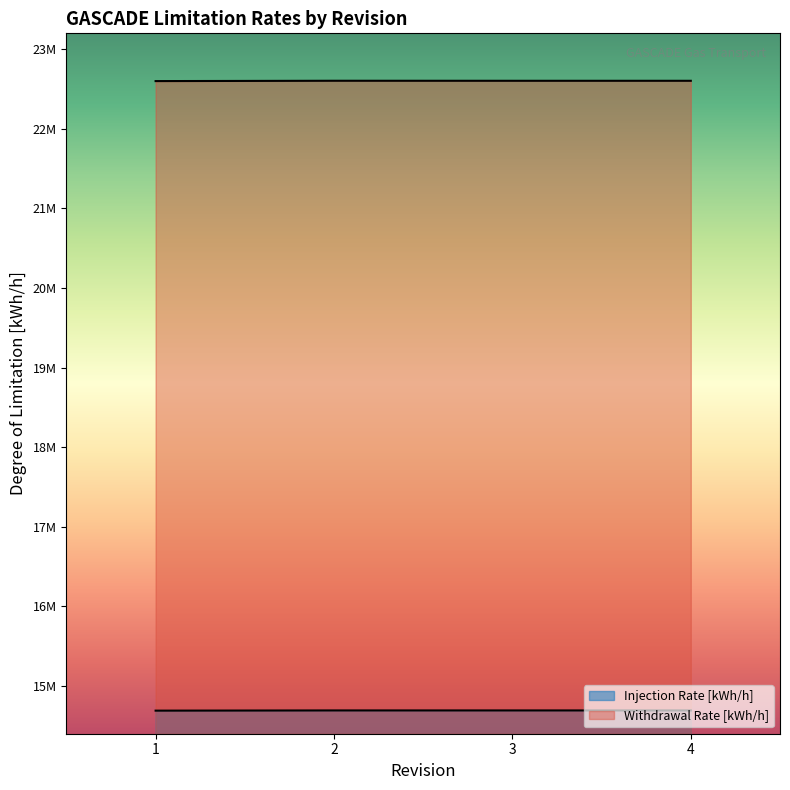

Reading left to right, extract all data points from this chart.

Injection Rate [kWh/h]: 14690000	14692578	14692578	14692578
Withdrawal Rate [kWh/h]: 22600000	22604086	22603726	22603726